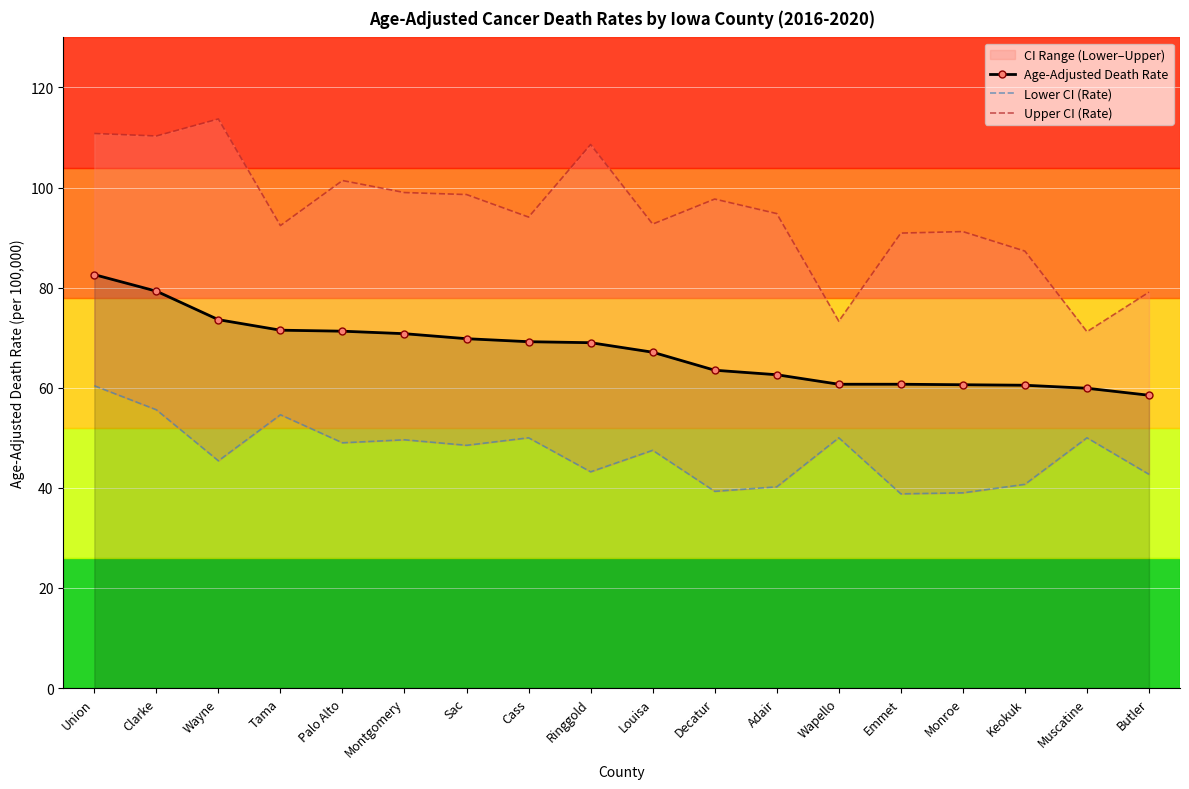

What is the smallest value displayed?

38.8